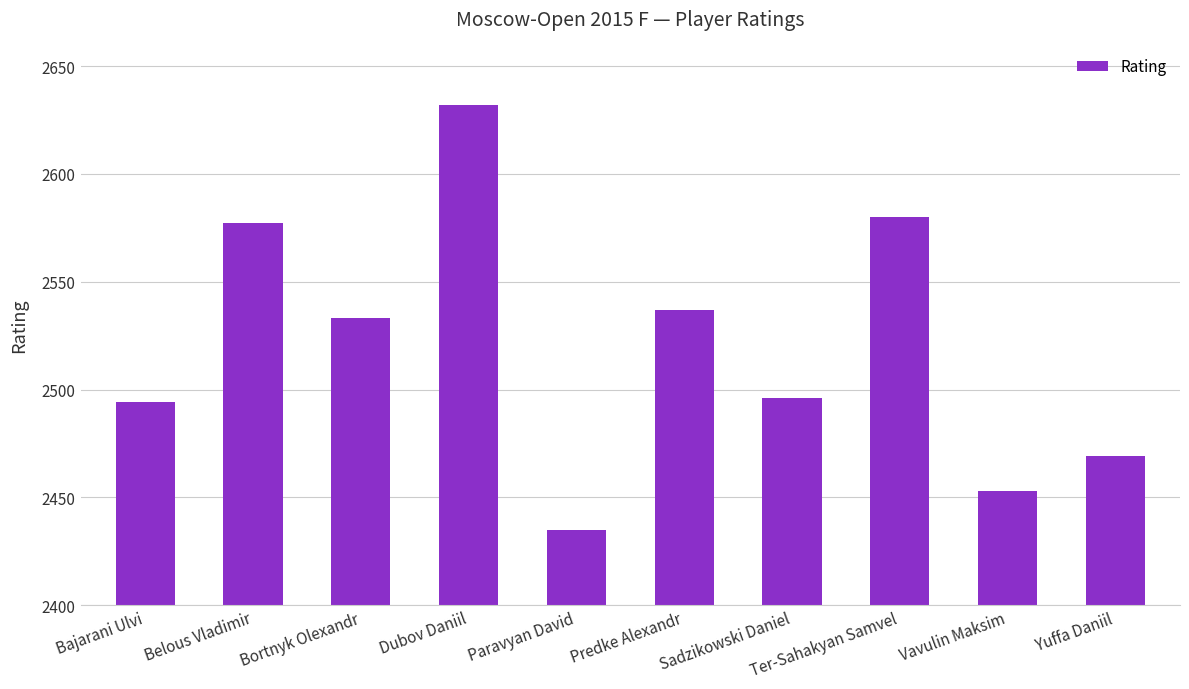

What is the average value?

2521